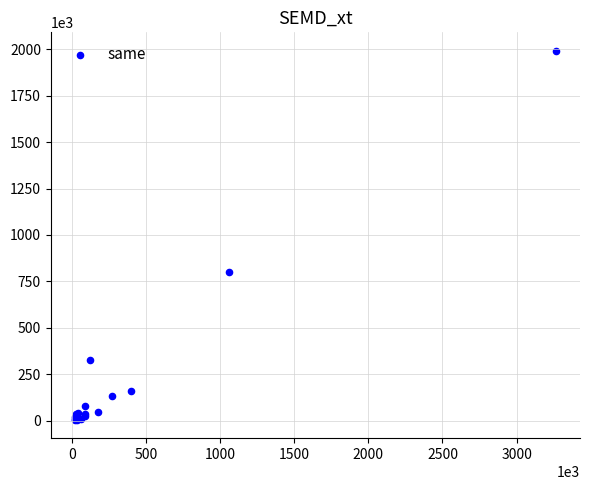

What Y value in the scatter plot is closest to 998531?

798553